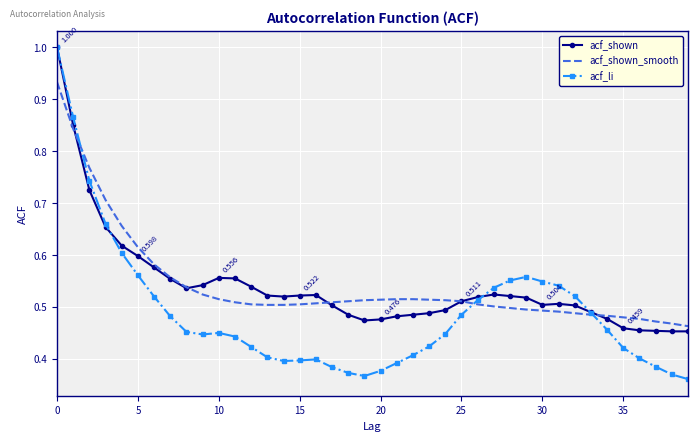

Which series has the widest spread of values?

acf_li